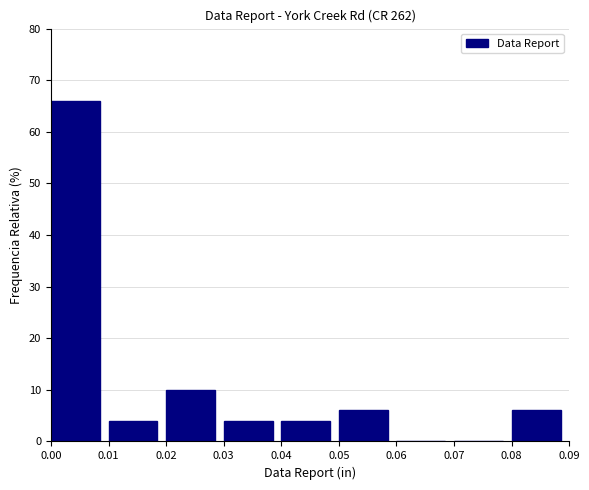

Over which range of the x-axis is the bar tallest?

0.00 to 0.01